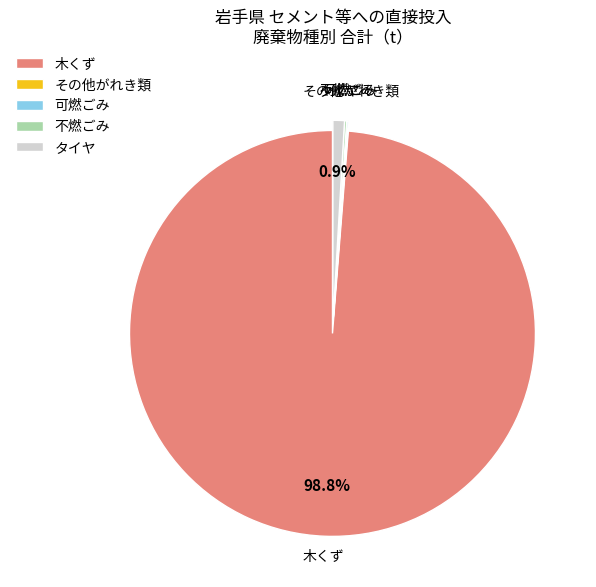

Does 木くず account for over 50% of the chart?

Yes